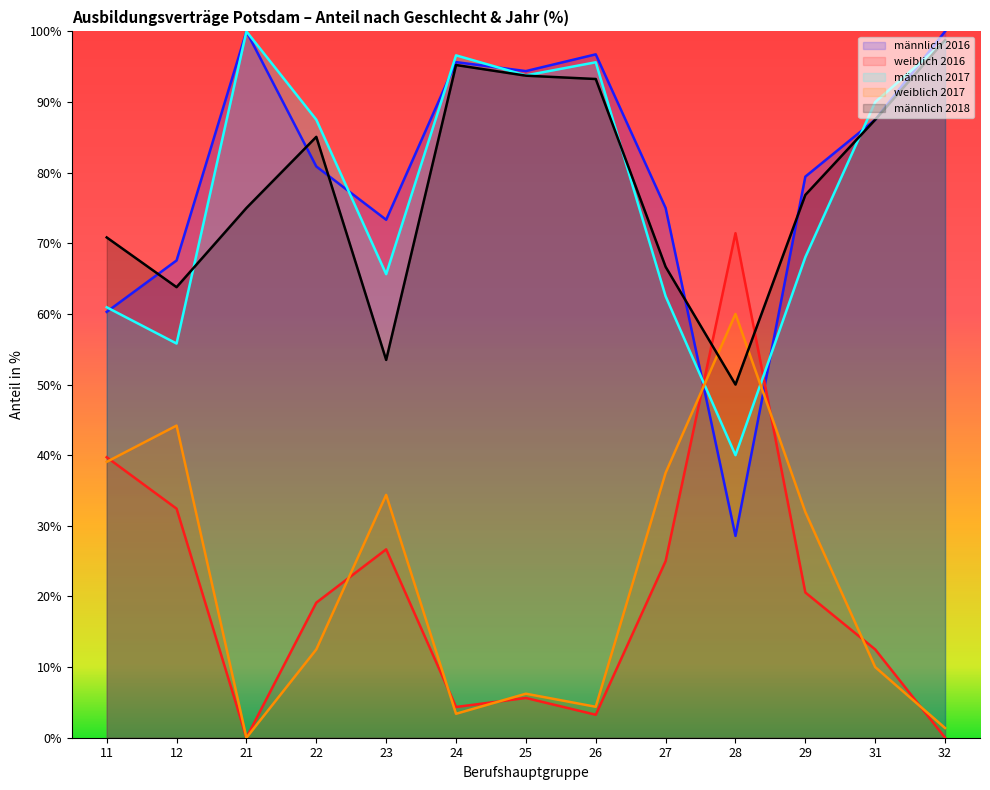

In männlich 2017, how many points are higher than both neighbors (excluding endpoints)?

3